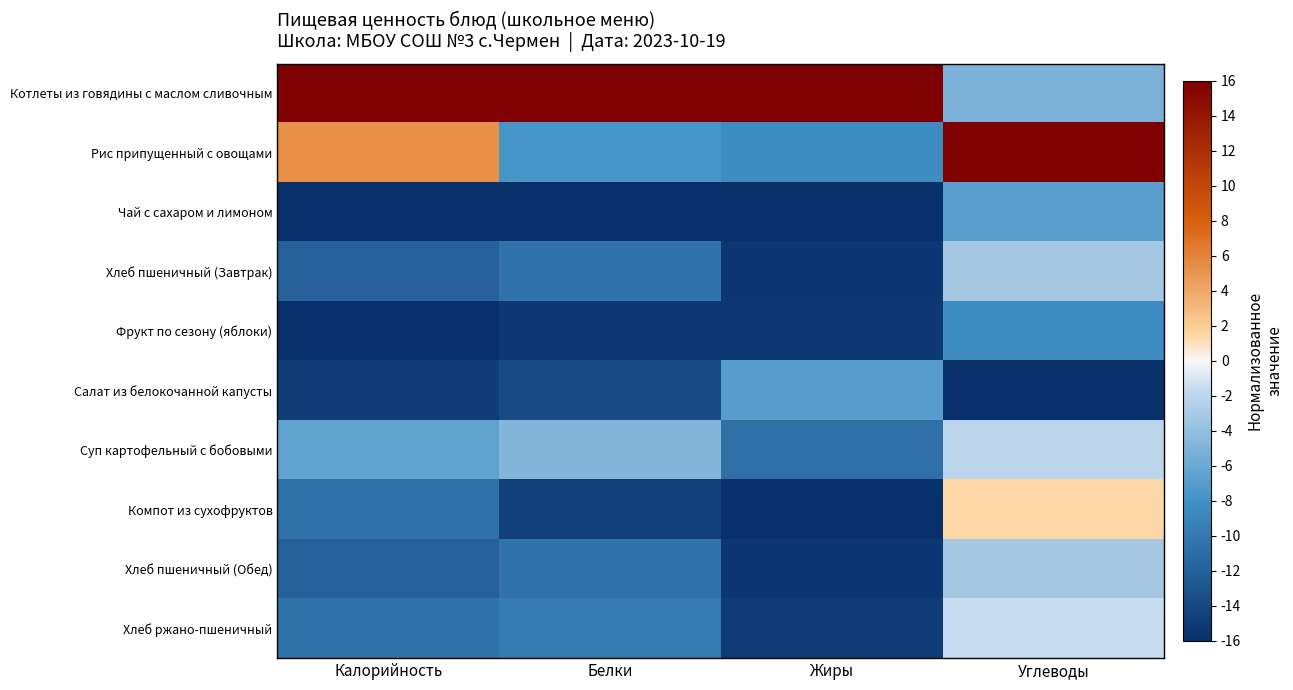

Count the number of categories in the chart.

4